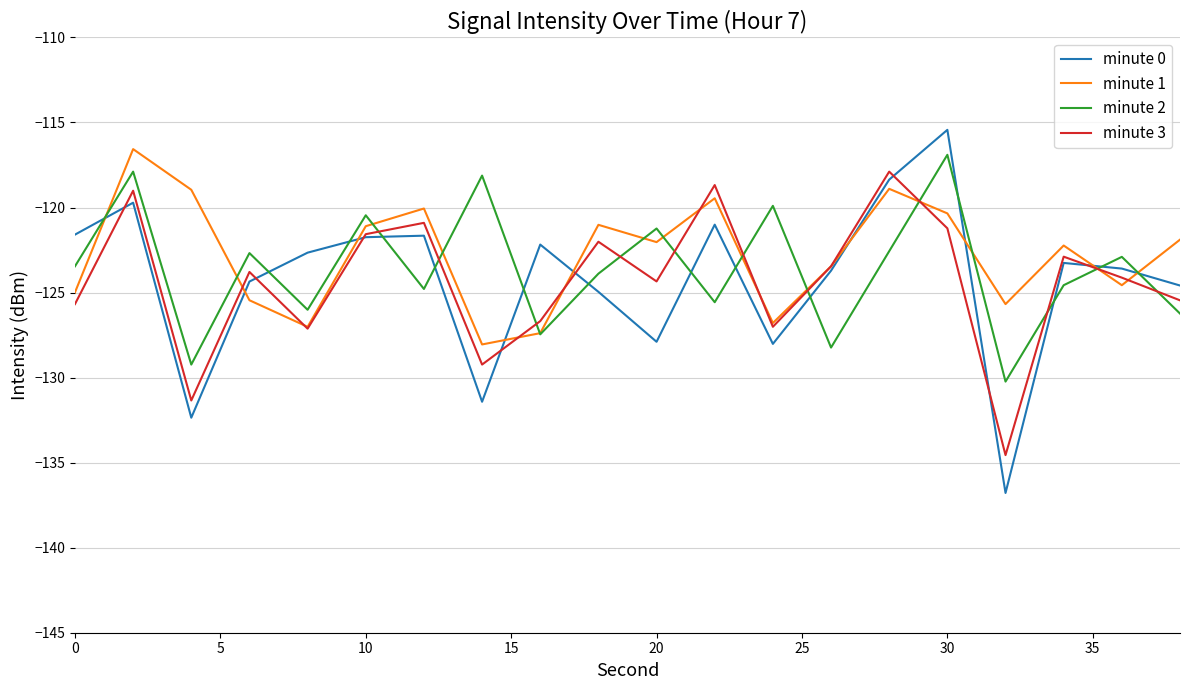

What is the lowest value of the minute 1 series?

-128.1